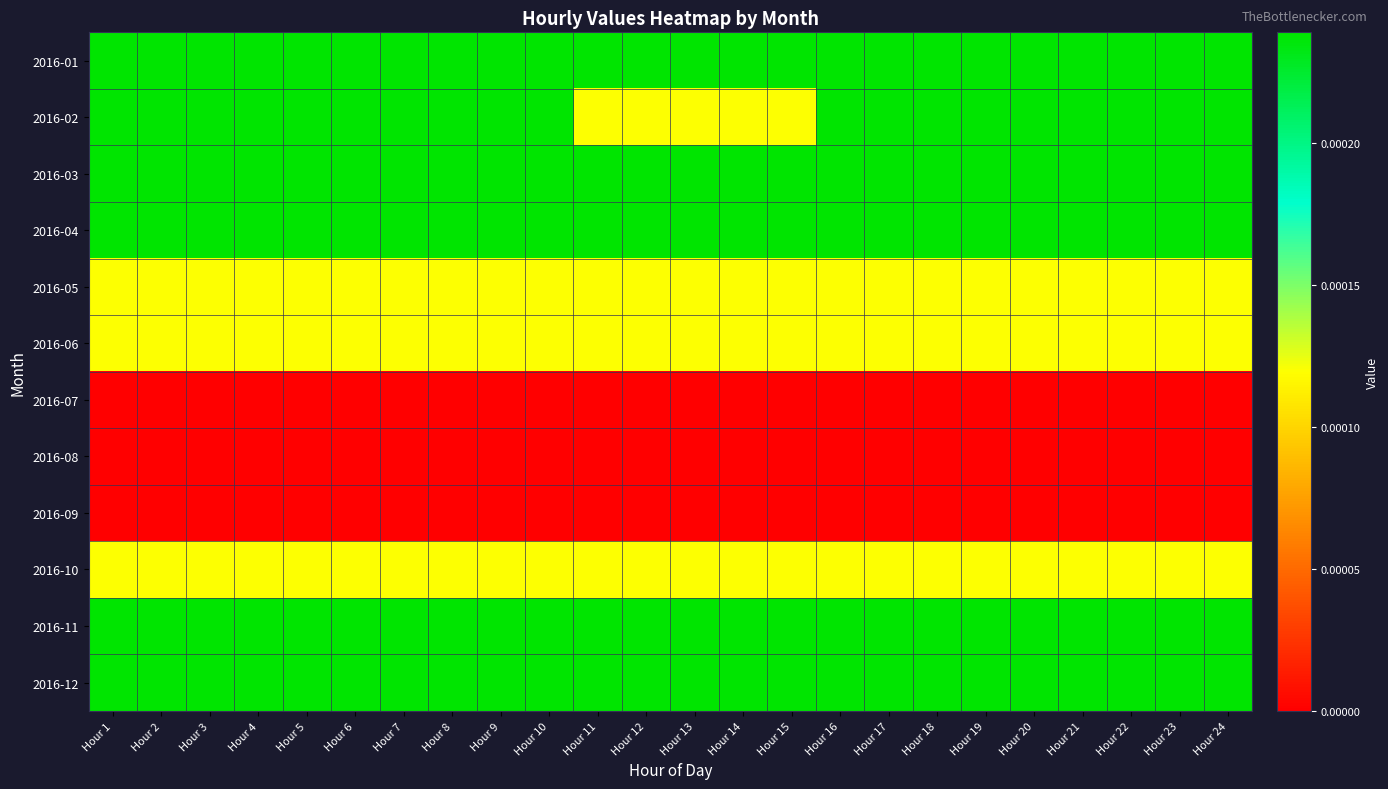

Reading left to right, list all the values displayed in this chart.

2016-01: Hour 1=0.0	Hour 2=0.0	Hour 3=0.0	Hour 4=0.0	Hour 5=0.0	Hour 6=0.0	Hour 7=0.0	Hour 8=0.0	Hour 9=0.0	Hour 10=0.0	Hour 11=0.0	Hour 12=0.0	Hour 13=0.0	Hour 14=0.0	Hour 15=0.0	Hour 16=0.0	Hour 17=0.0	Hour 18=0.0	Hour 19=0.0	Hour 20=0.0	Hour 21=0.0	Hour 22=0.0	Hour 23=0.0	Hour 24=0.0
2016-02: Hour 1=0.0	Hour 2=0.0	Hour 3=0.0	Hour 4=0.0	Hour 5=0.0	Hour 6=0.0	Hour 7=0.0	Hour 8=0.0	Hour 9=0.0	Hour 10=0.0	Hour 11=0.0	Hour 12=0.0	Hour 13=0.0	Hour 14=0.0	Hour 15=0.0	Hour 16=0.0	Hour 17=0.0	Hour 18=0.0	Hour 19=0.0	Hour 20=0.0	Hour 21=0.0	Hour 22=0.0	Hour 23=0.0	Hour 24=0.0
2016-03: Hour 1=0.0	Hour 2=0.0	Hour 3=0.0	Hour 4=0.0	Hour 5=0.0	Hour 6=0.0	Hour 7=0.0	Hour 8=0.0	Hour 9=0.0	Hour 10=0.0	Hour 11=0.0	Hour 12=0.0	Hour 13=0.0	Hour 14=0.0	Hour 15=0.0	Hour 16=0.0	Hour 17=0.0	Hour 18=0.0	Hour 19=0.0	Hour 20=0.0	Hour 21=0.0	Hour 22=0.0	Hour 23=0.0	Hour 24=0.0
2016-04: Hour 1=0.0	Hour 2=0.0	Hour 3=0.0	Hour 4=0.0	Hour 5=0.0	Hour 6=0.0	Hour 7=0.0	Hour 8=0.0	Hour 9=0.0	Hour 10=0.0	Hour 11=0.0	Hour 12=0.0	Hour 13=0.0	Hour 14=0.0	Hour 15=0.0	Hour 16=0.0	Hour 17=0.0	Hour 18=0.0	Hour 19=0.0	Hour 20=0.0	Hour 21=0.0	Hour 22=0.0	Hour 23=0.0	Hour 24=0.0
2016-05: Hour 1=0.0	Hour 2=0.0	Hour 3=0.0	Hour 4=0.0	Hour 5=0.0	Hour 6=0.0	Hour 7=0.0	Hour 8=0.0	Hour 9=0.0	Hour 10=0.0	Hour 11=0.0	Hour 12=0.0	Hour 13=0.0	Hour 14=0.0	Hour 15=0.0	Hour 16=0.0	Hour 17=0.0	Hour 18=0.0	Hour 19=0.0	Hour 20=0.0	Hour 21=0.0	Hour 22=0.0	Hour 23=0.0	Hour 24=0.0
2016-06: Hour 1=0.0	Hour 2=0.0	Hour 3=0.0	Hour 4=0.0	Hour 5=0.0	Hour 6=0.0	Hour 7=0.0	Hour 8=0.0	Hour 9=0.0	Hour 10=0.0	Hour 11=0.0	Hour 12=0.0	Hour 13=0.0	Hour 14=0.0	Hour 15=0.0	Hour 16=0.0	Hour 17=0.0	Hour 18=0.0	Hour 19=0.0	Hour 20=0.0	Hour 21=0.0	Hour 22=0.0	Hour 23=0.0	Hour 24=0.0
2016-07: Hour 1=0.0	Hour 2=0.0	Hour 3=0.0	Hour 4=0.0	Hour 5=0.0	Hour 6=0.0	Hour 7=0.0	Hour 8=0.0	Hour 9=0.0	Hour 10=0.0	Hour 11=0.0	Hour 12=0.0	Hour 13=0.0	Hour 14=0.0	Hour 15=0.0	Hour 16=0.0	Hour 17=0.0	Hour 18=0.0	Hour 19=0.0	Hour 20=0.0	Hour 21=0.0	Hour 22=0.0	Hour 23=0.0	Hour 24=0.0
2016-08: Hour 1=0.0	Hour 2=0.0	Hour 3=0.0	Hour 4=0.0	Hour 5=0.0	Hour 6=0.0	Hour 7=0.0	Hour 8=0.0	Hour 9=0.0	Hour 10=0.0	Hour 11=0.0	Hour 12=0.0	Hour 13=0.0	Hour 14=0.0	Hour 15=0.0	Hour 16=0.0	Hour 17=0.0	Hour 18=0.0	Hour 19=0.0	Hour 20=0.0	Hour 21=0.0	Hour 22=0.0	Hour 23=0.0	Hour 24=0.0
2016-09: Hour 1=0.0	Hour 2=0.0	Hour 3=0.0	Hour 4=0.0	Hour 5=0.0	Hour 6=0.0	Hour 7=0.0	Hour 8=0.0	Hour 9=0.0	Hour 10=0.0	Hour 11=0.0	Hour 12=0.0	Hour 13=0.0	Hour 14=0.0	Hour 15=0.0	Hour 16=0.0	Hour 17=0.0	Hour 18=0.0	Hour 19=0.0	Hour 20=0.0	Hour 21=0.0	Hour 22=0.0	Hour 23=0.0	Hour 24=0.0
2016-10: Hour 1=0.0	Hour 2=0.0	Hour 3=0.0	Hour 4=0.0	Hour 5=0.0	Hour 6=0.0	Hour 7=0.0	Hour 8=0.0	Hour 9=0.0	Hour 10=0.0	Hour 11=0.0	Hour 12=0.0	Hour 13=0.0	Hour 14=0.0	Hour 15=0.0	Hour 16=0.0	Hour 17=0.0	Hour 18=0.0	Hour 19=0.0	Hour 20=0.0	Hour 21=0.0	Hour 22=0.0	Hour 23=0.0	Hour 24=0.0
2016-11: Hour 1=0.0	Hour 2=0.0	Hour 3=0.0	Hour 4=0.0	Hour 5=0.0	Hour 6=0.0	Hour 7=0.0	Hour 8=0.0	Hour 9=0.0	Hour 10=0.0	Hour 11=0.0	Hour 12=0.0	Hour 13=0.0	Hour 14=0.0	Hour 15=0.0	Hour 16=0.0	Hour 17=0.0	Hour 18=0.0	Hour 19=0.0	Hour 20=0.0	Hour 21=0.0	Hour 22=0.0	Hour 23=0.0	Hour 24=0.0
2016-12: Hour 1=0.0	Hour 2=0.0	Hour 3=0.0	Hour 4=0.0	Hour 5=0.0	Hour 6=0.0	Hour 7=0.0	Hour 8=0.0	Hour 9=0.0	Hour 10=0.0	Hour 11=0.0	Hour 12=0.0	Hour 13=0.0	Hour 14=0.0	Hour 15=0.0	Hour 16=0.0	Hour 17=0.0	Hour 18=0.0	Hour 19=0.0	Hour 20=0.0	Hour 21=0.0	Hour 22=0.0	Hour 23=0.0	Hour 24=0.0